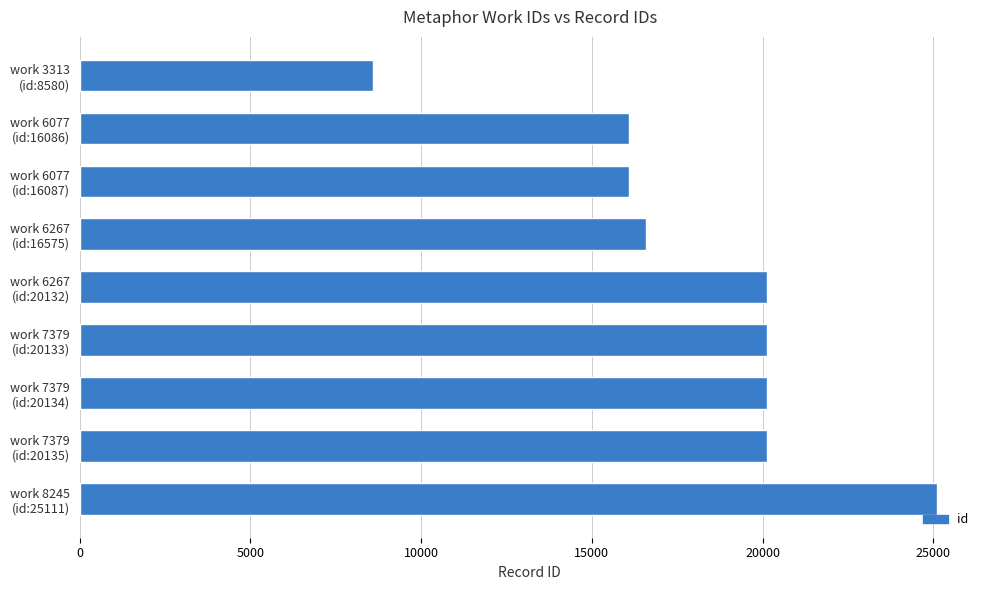

What is the value of the 9th bar from the top?

25111